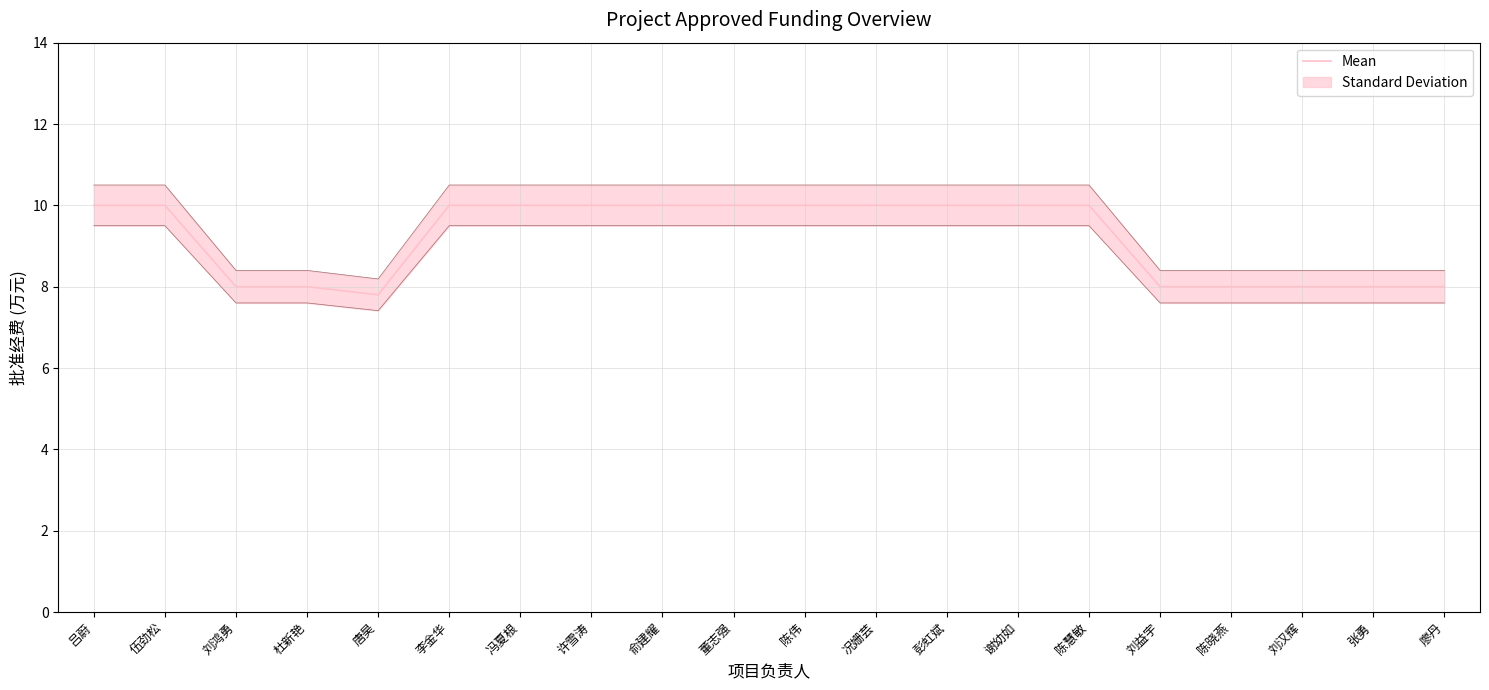

List the labels in order of value, smallest first.

唐昊, 刘鸿勇, 杜新艳, 刘益宇, 陈晓燕, 刘汉辉, 张勇, 廖丹, 吕蔚, 伍劲松, 李金华, 冯夏根, 许雪涛, 俞建耀, 董志强, 陈伟, 况姗芸, 彭虹斌, 谢幼如, 陈慧敏